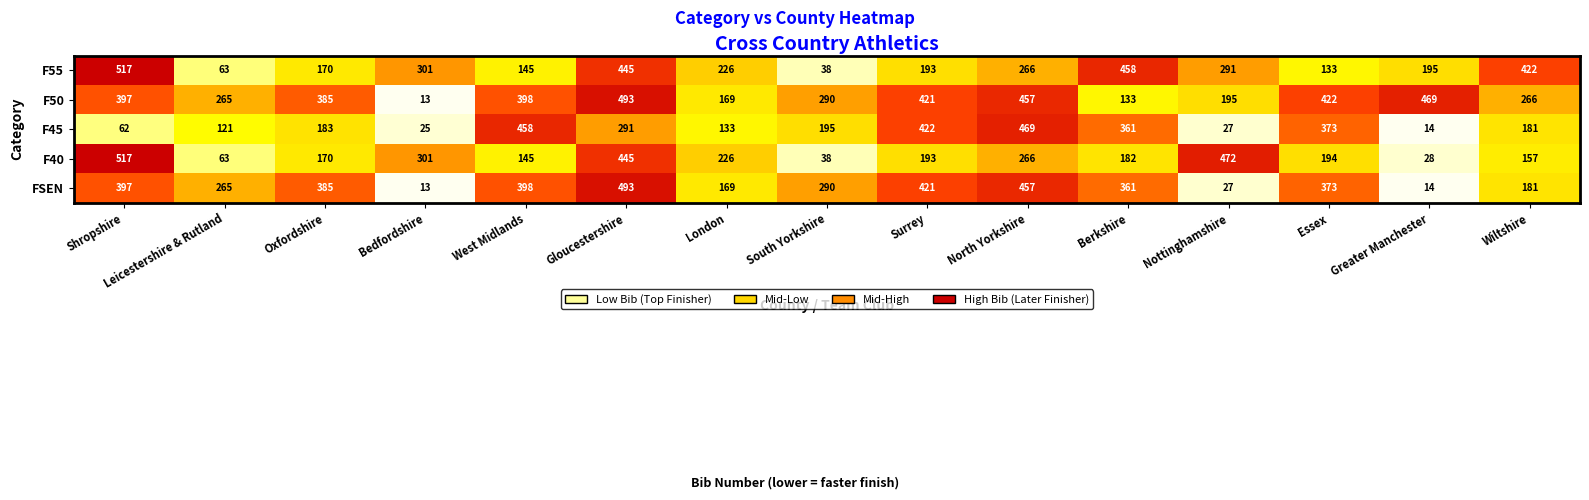

At which category is the sum across all series the highest?

Gloucestershire